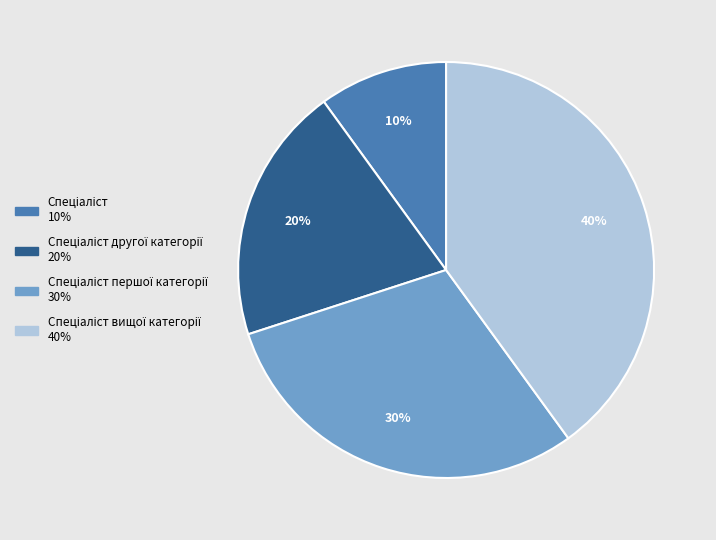

Is there a majority slice in this chart?

No